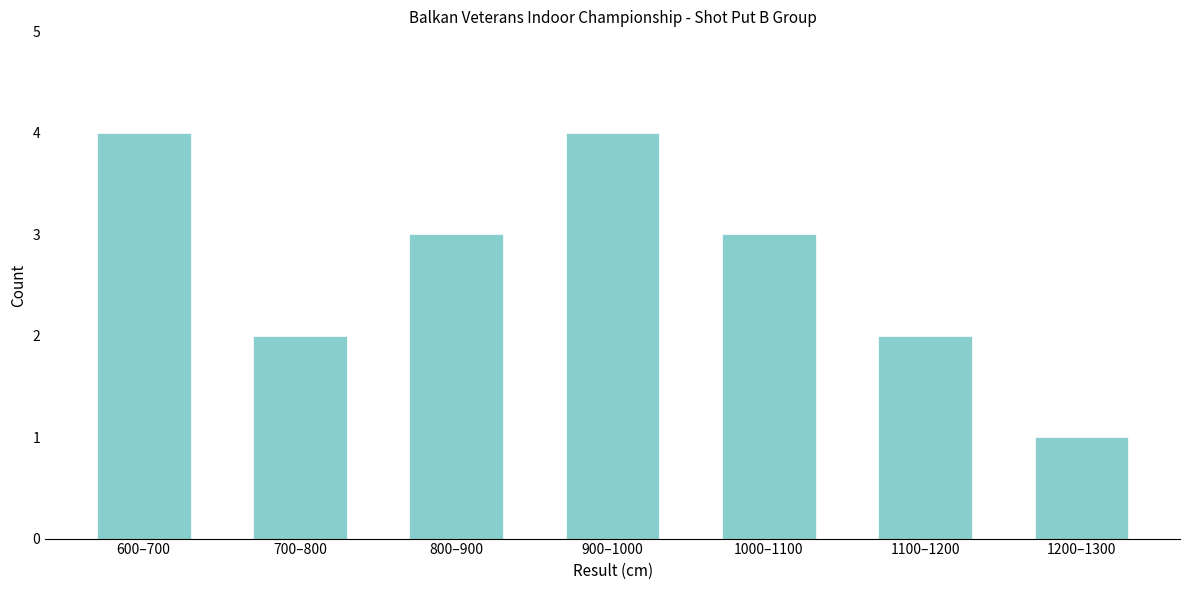

Reading left to right, what are all the values shown in this chart?

4	2	3	4	3	2	1